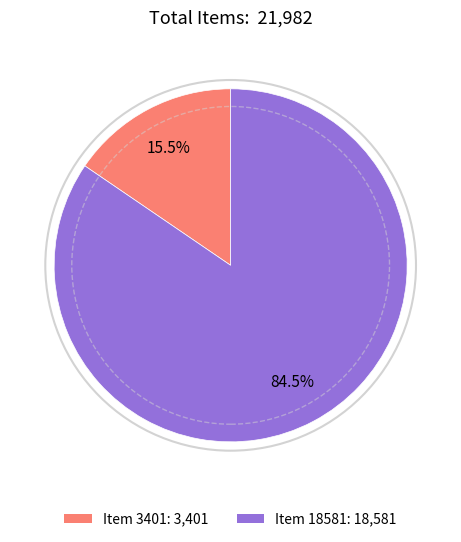

Between Item 3401 and Item 18581, which is larger?

Item 18581